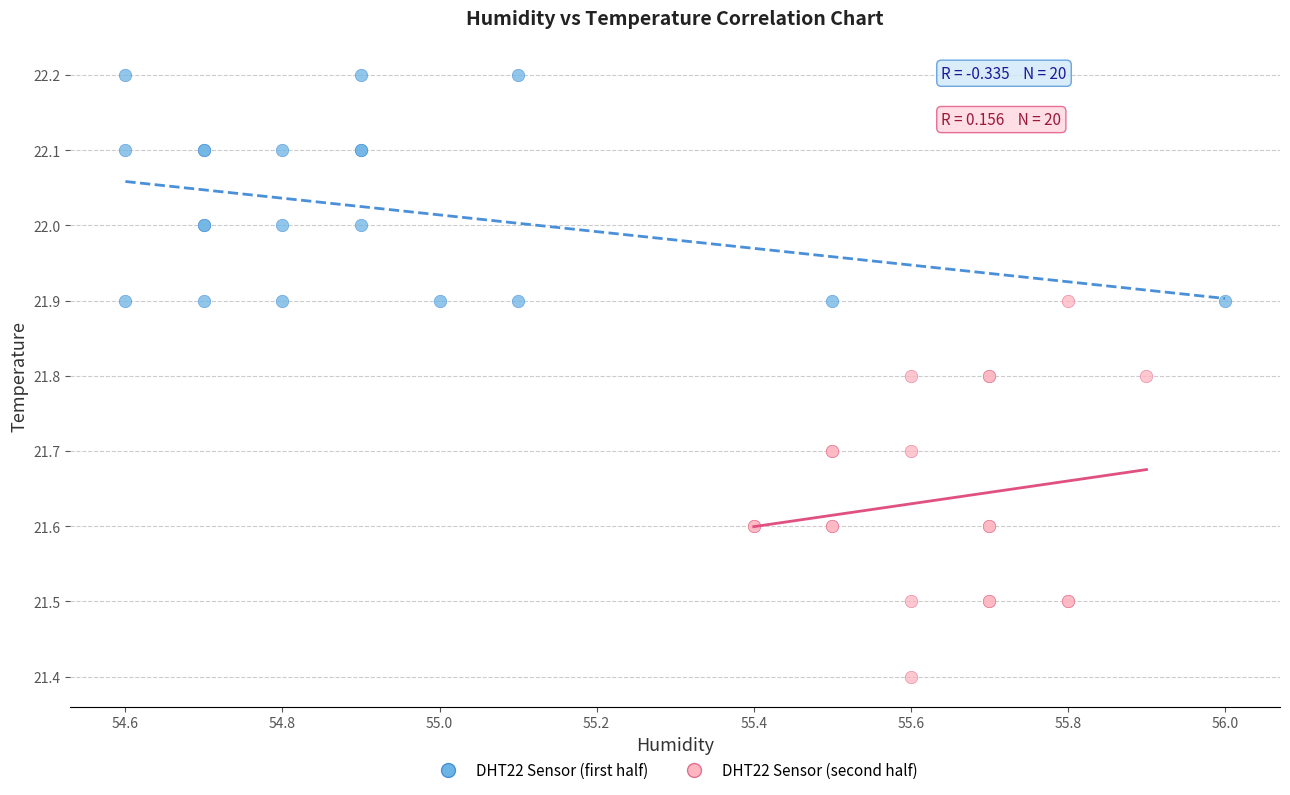

Which series has the largest Y range (max minus min)?

DHT22 Sensor (second half)